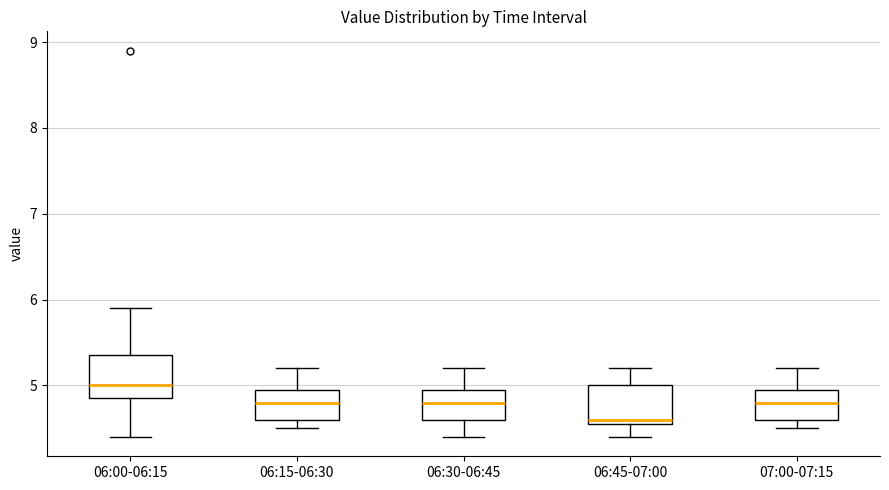

Reading left to right, read every box against the y-axis: the position of its median line, the range the box covers, and the ends of its whiskers. The values are not printed on the chart, so give them approximately, as read against the axis.

06:00-06:15: median 5.0, box 4.9 to 5.4, whiskers 4.4 to 5.9
06:15-06:30: median 4.8, box 4.6 to 5.0, whiskers 4.5 to 5.2
06:30-06:45: median 4.8, box 4.6 to 5.0, whiskers 4.4 to 5.2
06:45-07:00: median 4.6 (just above the box's lower edge), box 4.6 to 5.0, whiskers 4.4 to 5.2
07:00-07:15: median 4.8, box 4.6 to 5.0, whiskers 4.5 to 5.2